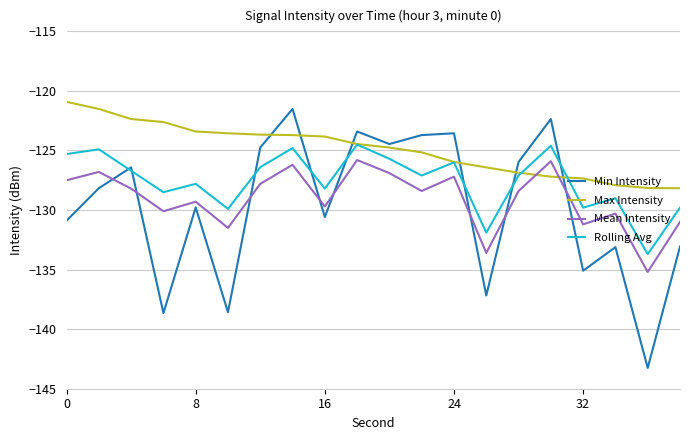

How many lines are shown in the chart?

4